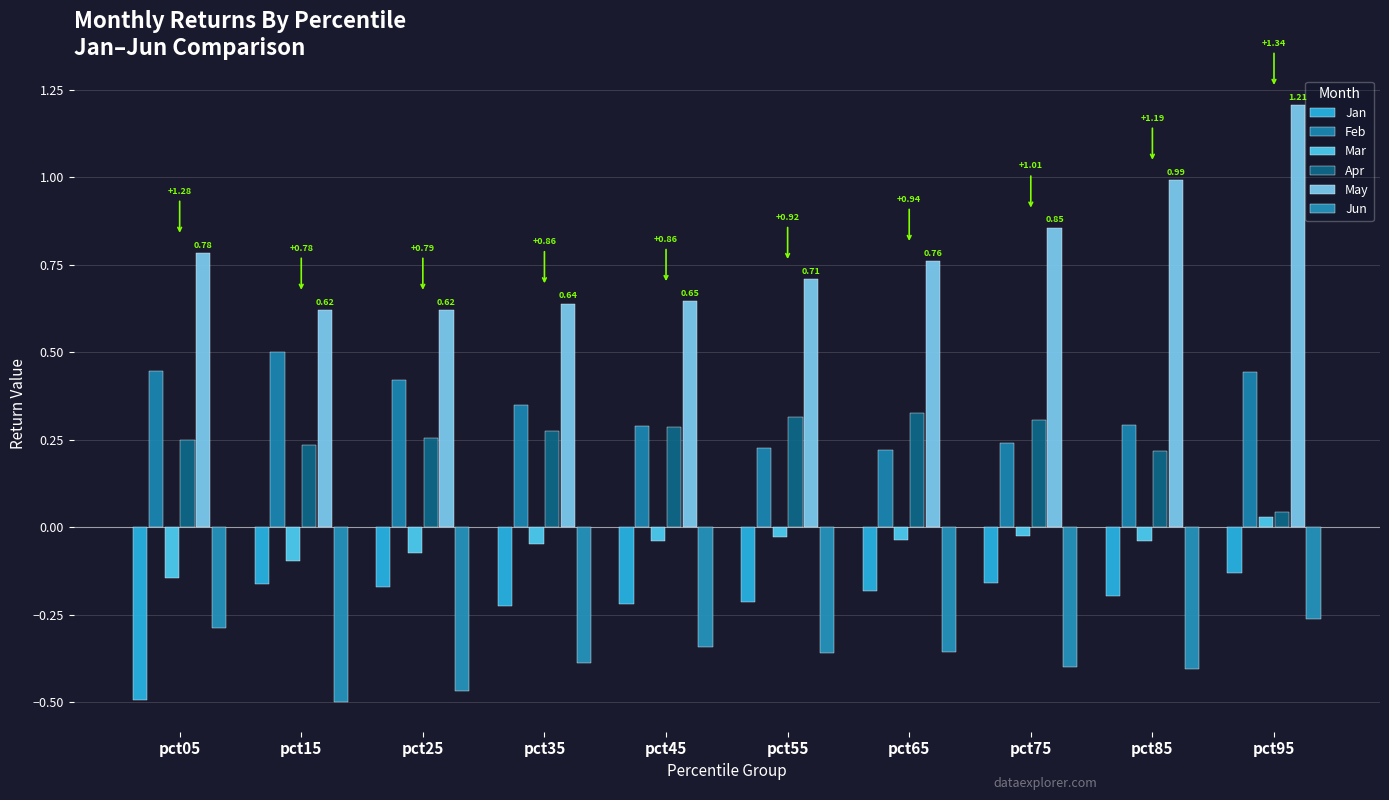

What is the difference between the highest and lowest values at pct35?

1.0